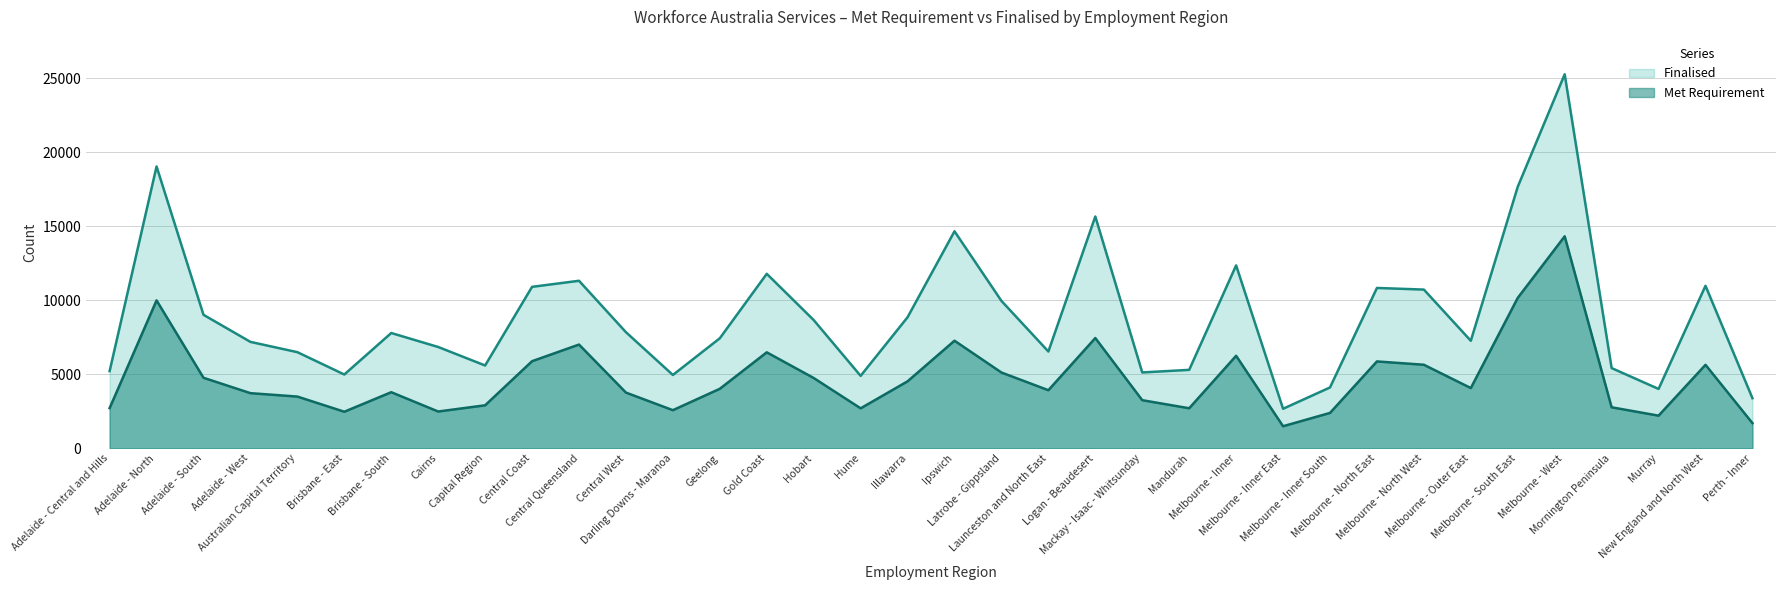

What is the spread (max minus min) of values at Australian Capital Territory?

3000